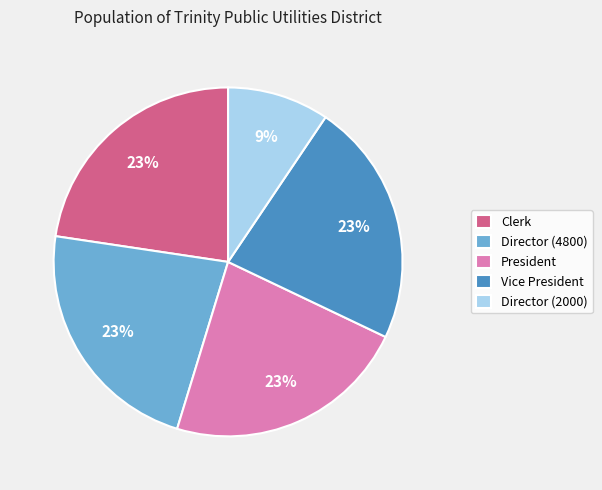

How many segments does this pie chart have?

5